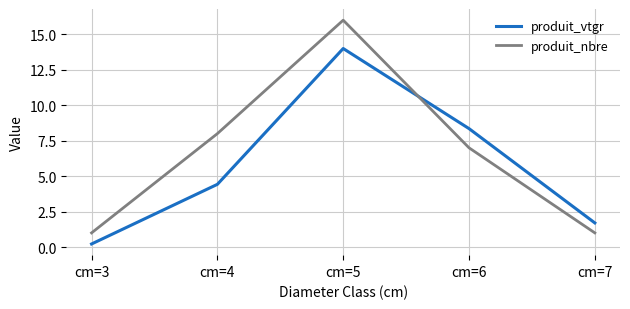

At which category does the chart reach its peak across all series?

cm=5